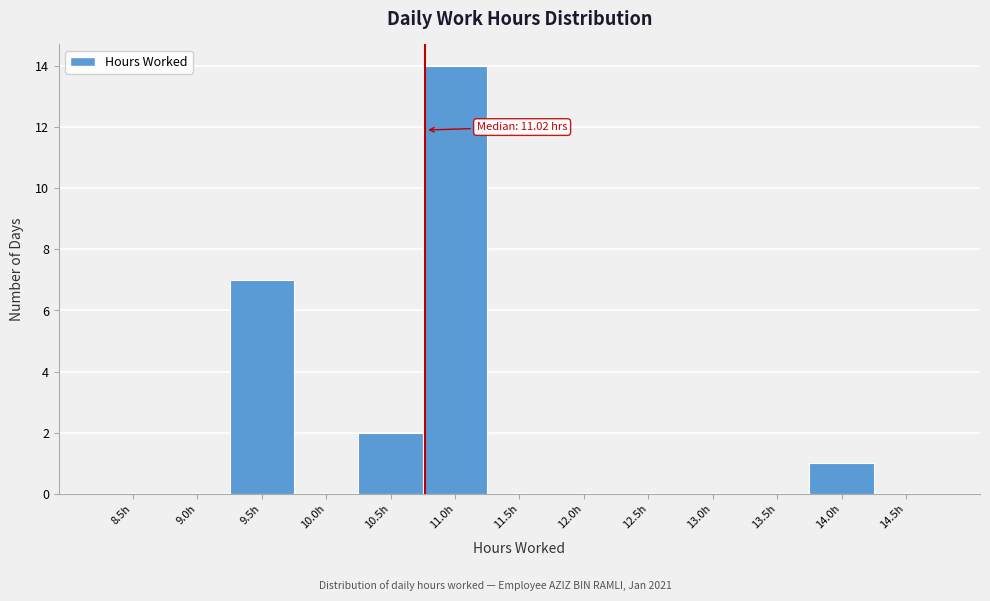

Reading left to right, what are all the values shown in this chart?

8.5h=0	9.0h=0	9.5h=7	10.0h=0	10.5h=2	11.0h=14	11.5h=0	12.0h=0	12.5h=0	13.0h=0	13.5h=0	14.0h=1	14.5h=0